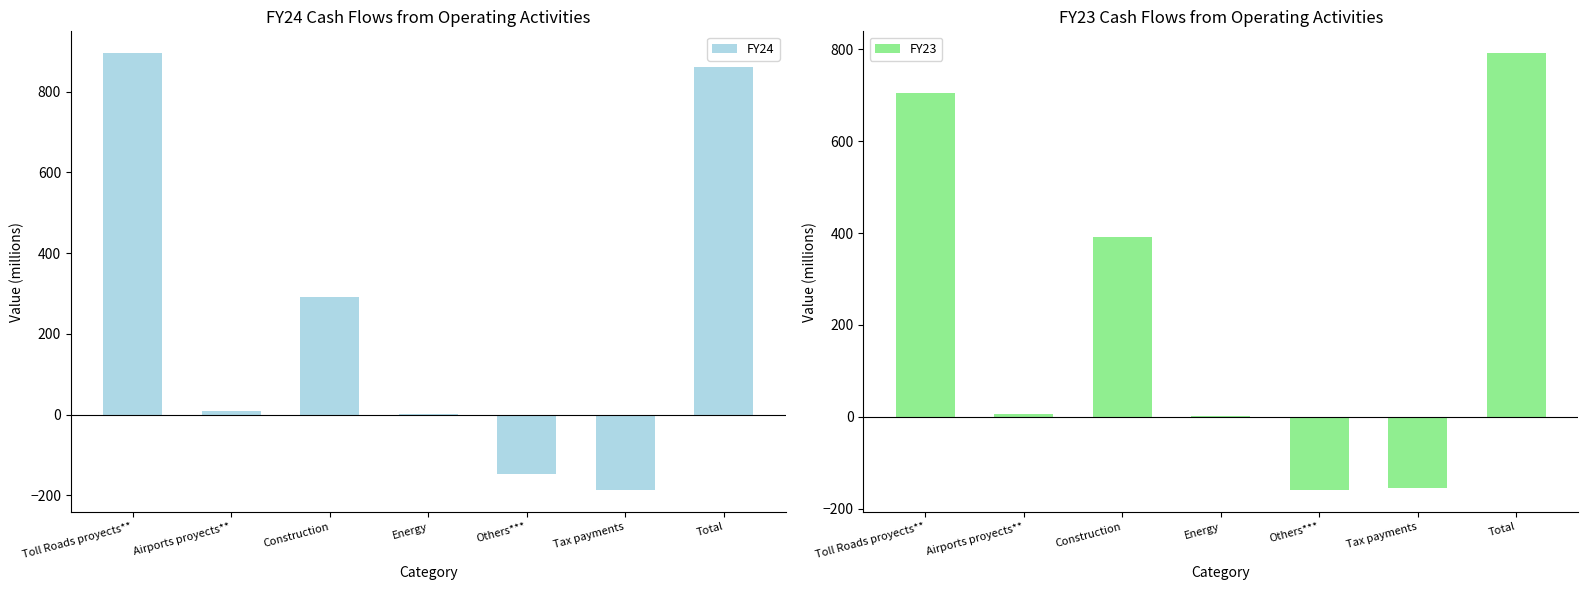

What is the lowest value of the FY24 series?

-187